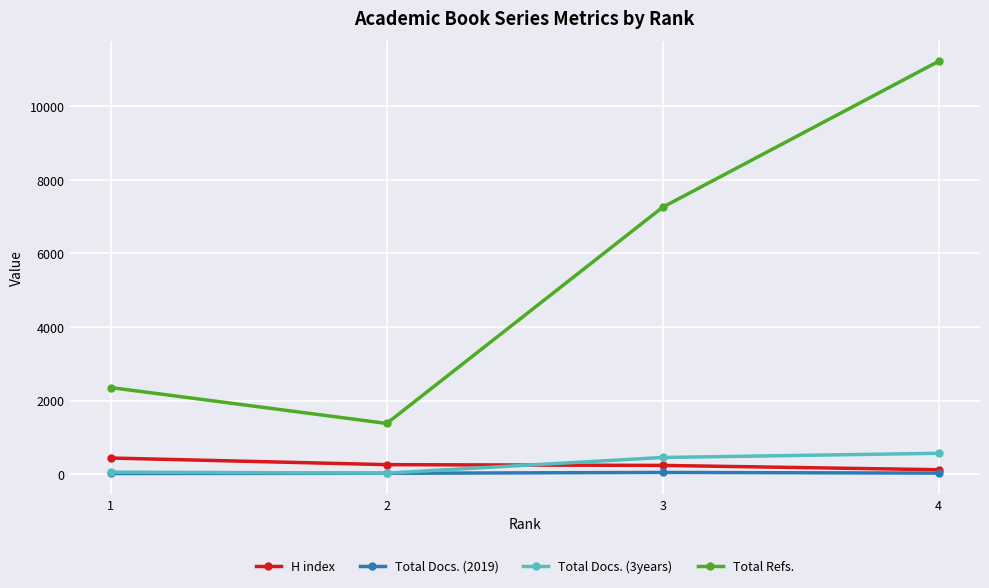

The value of Total Refs. at 4 is 6456. True or false?

False